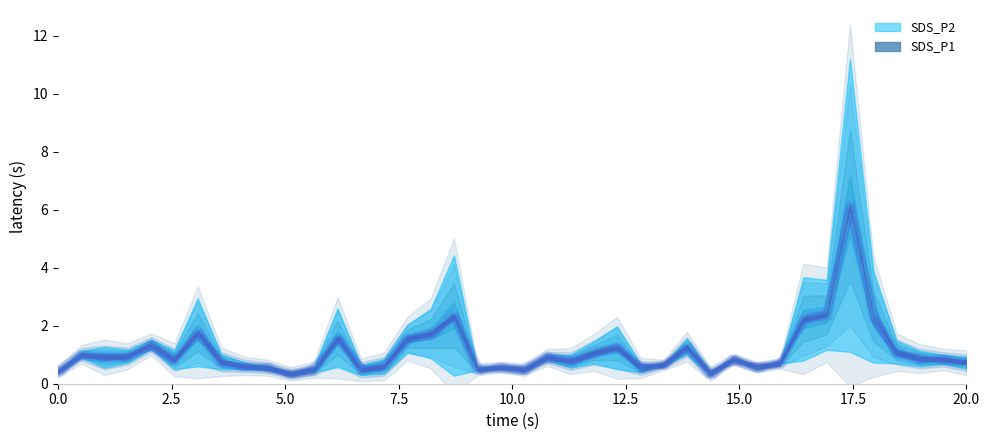

Count the number of data series in this chart.

2